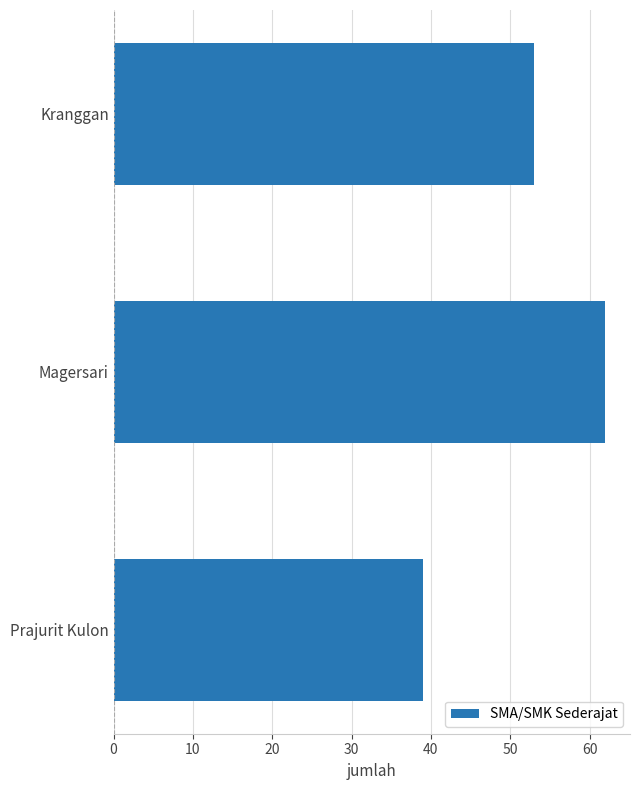

Rank the categories by value from lowest to highest.

Prajurit Kulon, Kranggan, Magersari